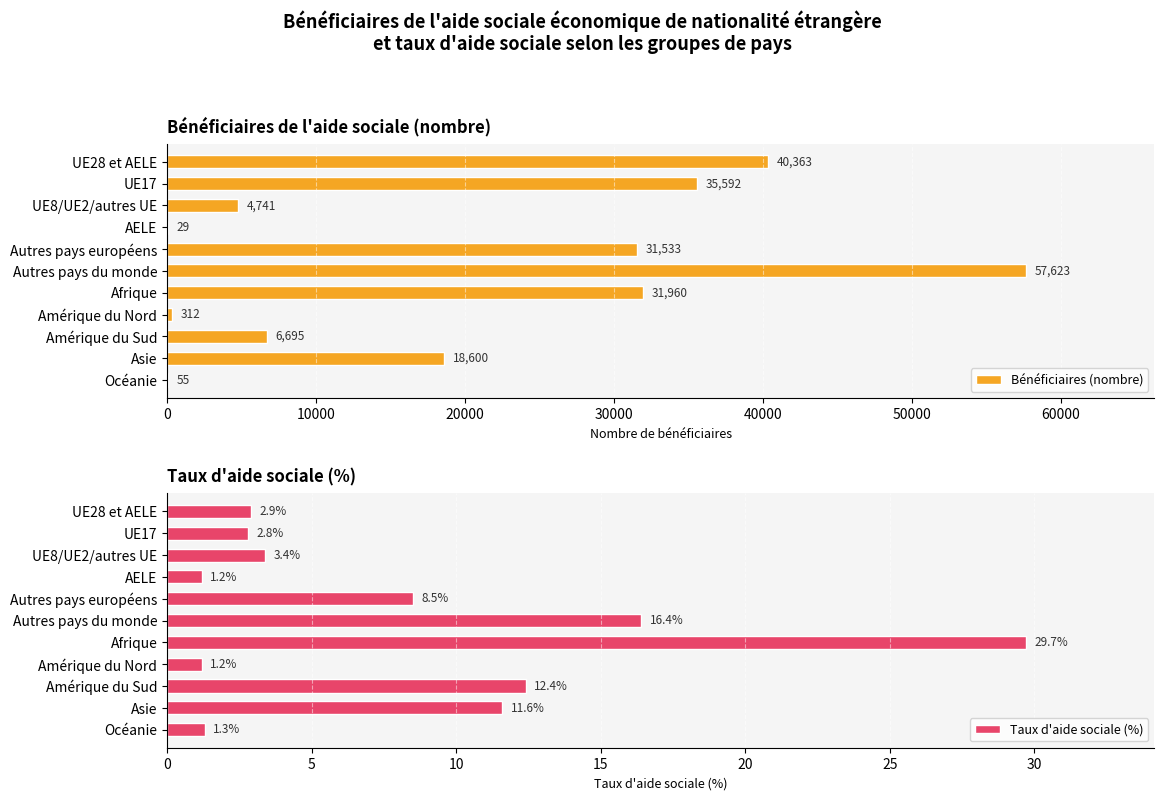

Are the bars grouped side by side (vs. stacked)?

Yes